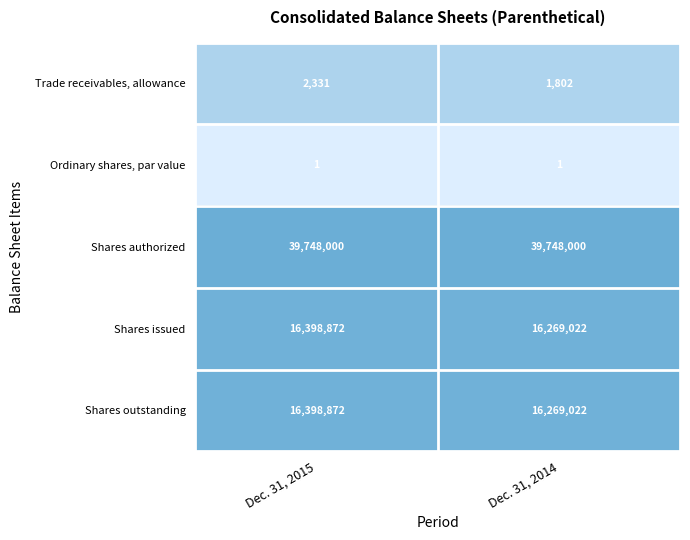

What is the average value of the Shares authorized series?

39748000